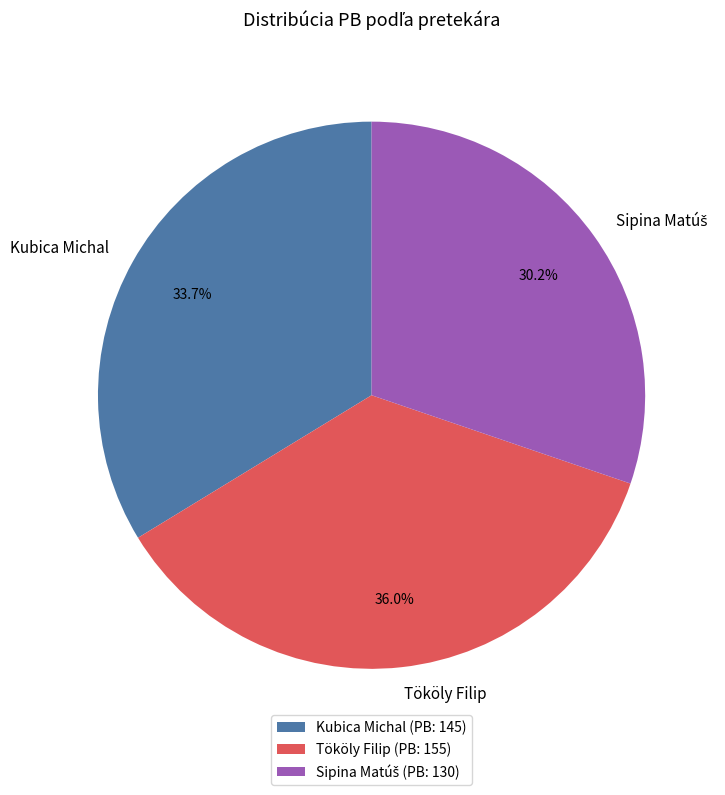

The Tököly Filip slice represents 50% of the pie. True or false?

False